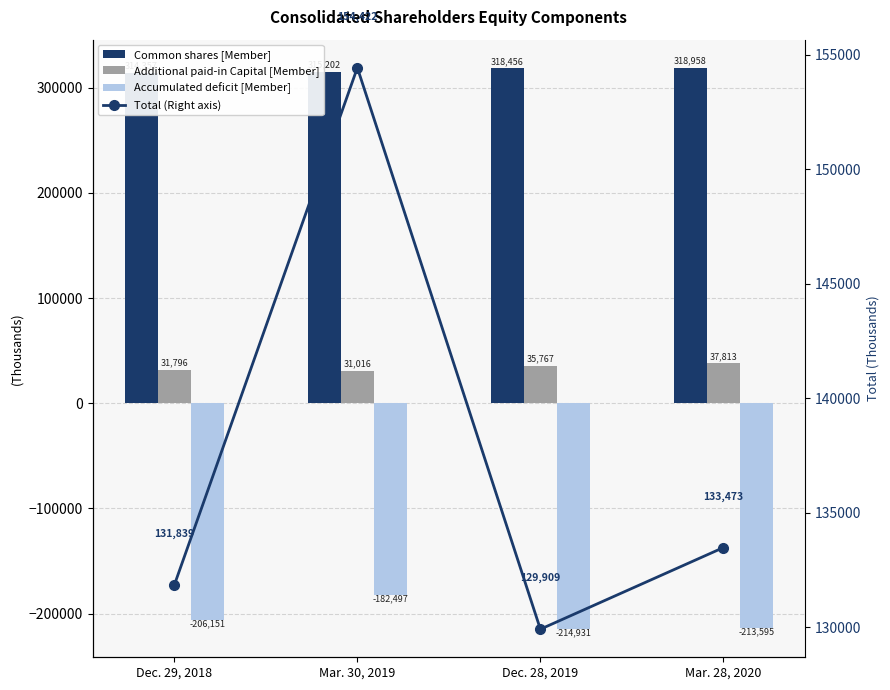

What is the value of the Accumulated deficit [Member] bar at the 2nd from the left?

-182497